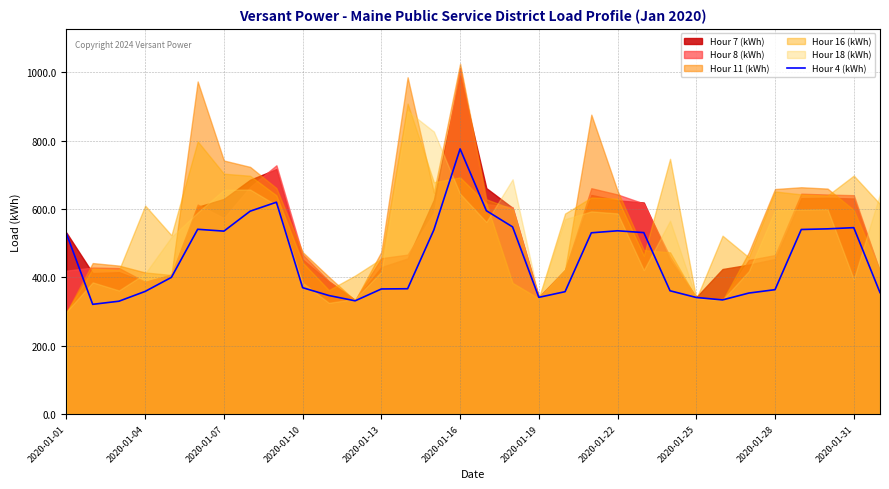

At which label does Hour 4 (kWh) reach its peak?

2020-01-16